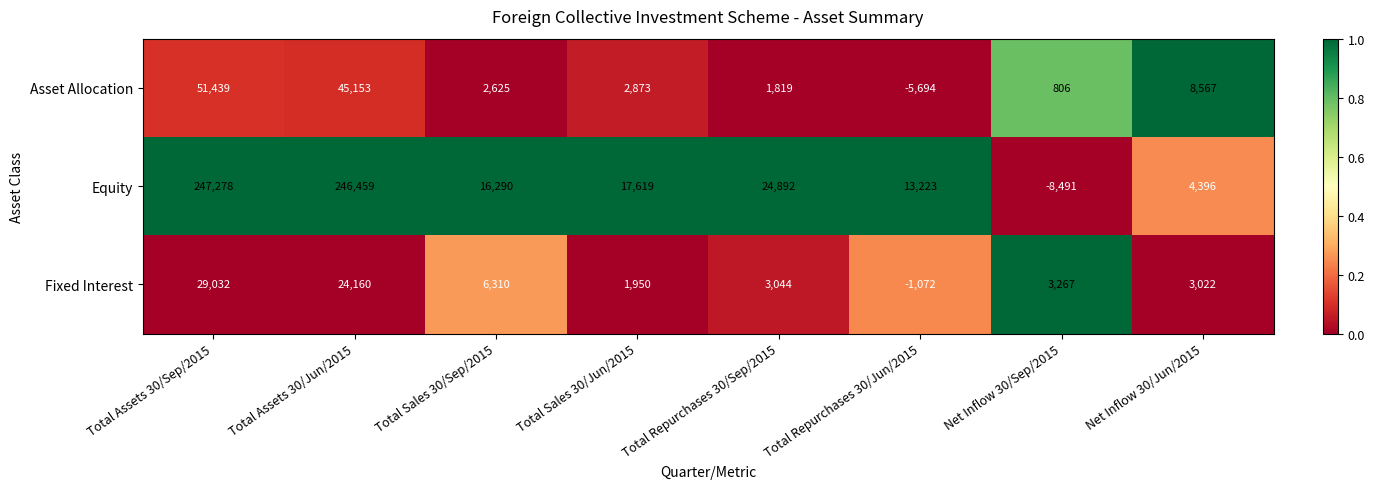

The Equity series shows 141801 at Total Assets 30/Sep/2015. True or false?

False